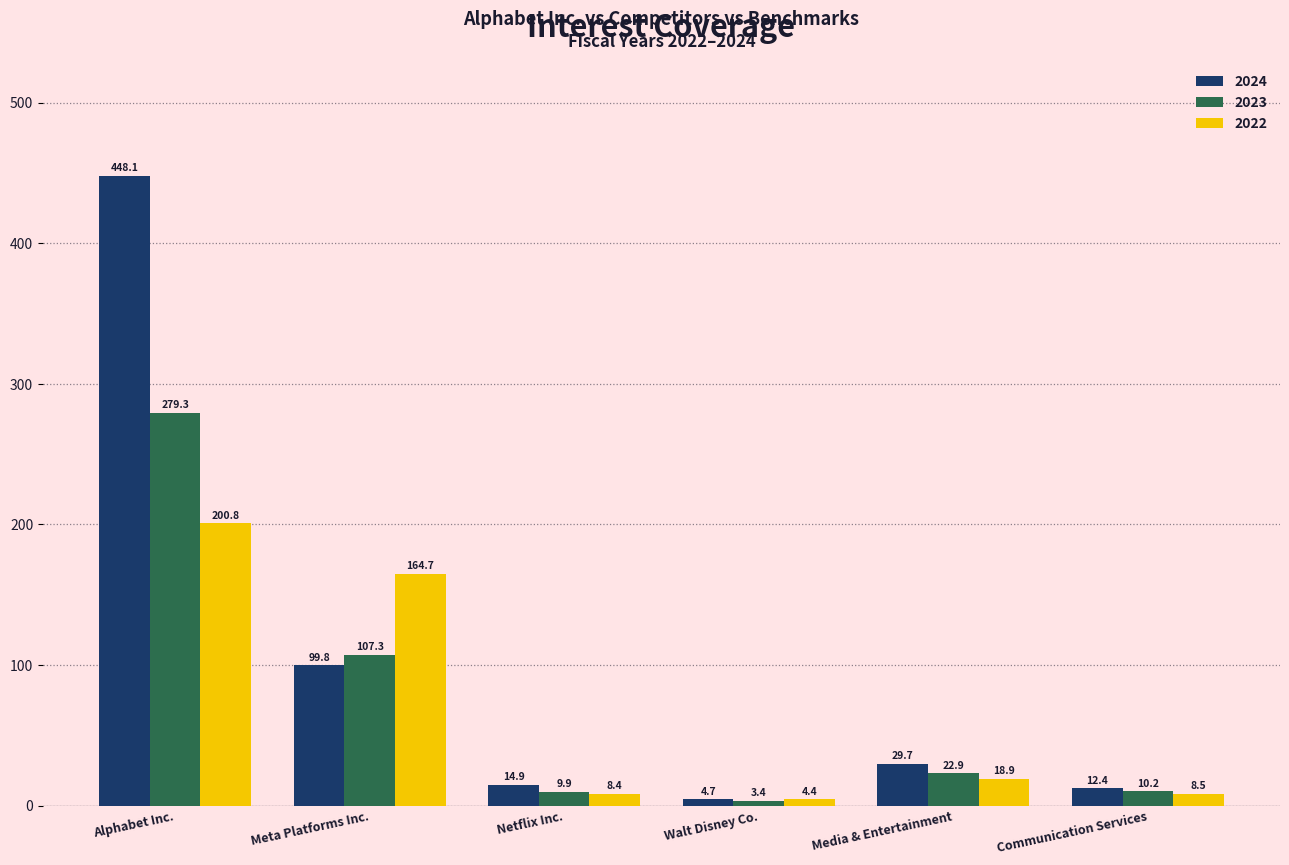

True or false: 2024 has a value of 798.1 at Alphabet Inc..

False